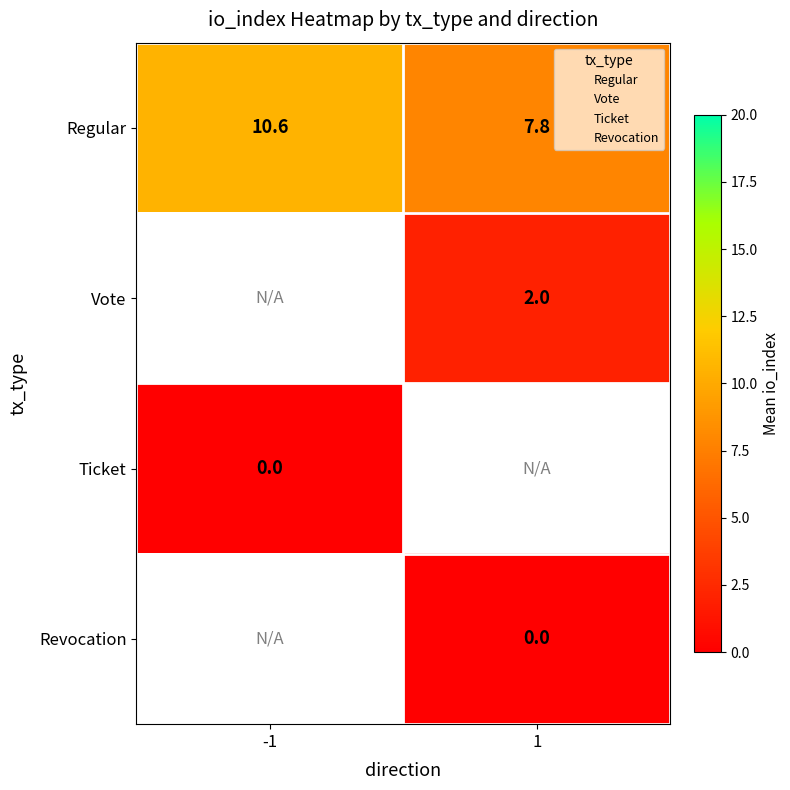

The Regular series shows 12.7 at 1. True or false?

False